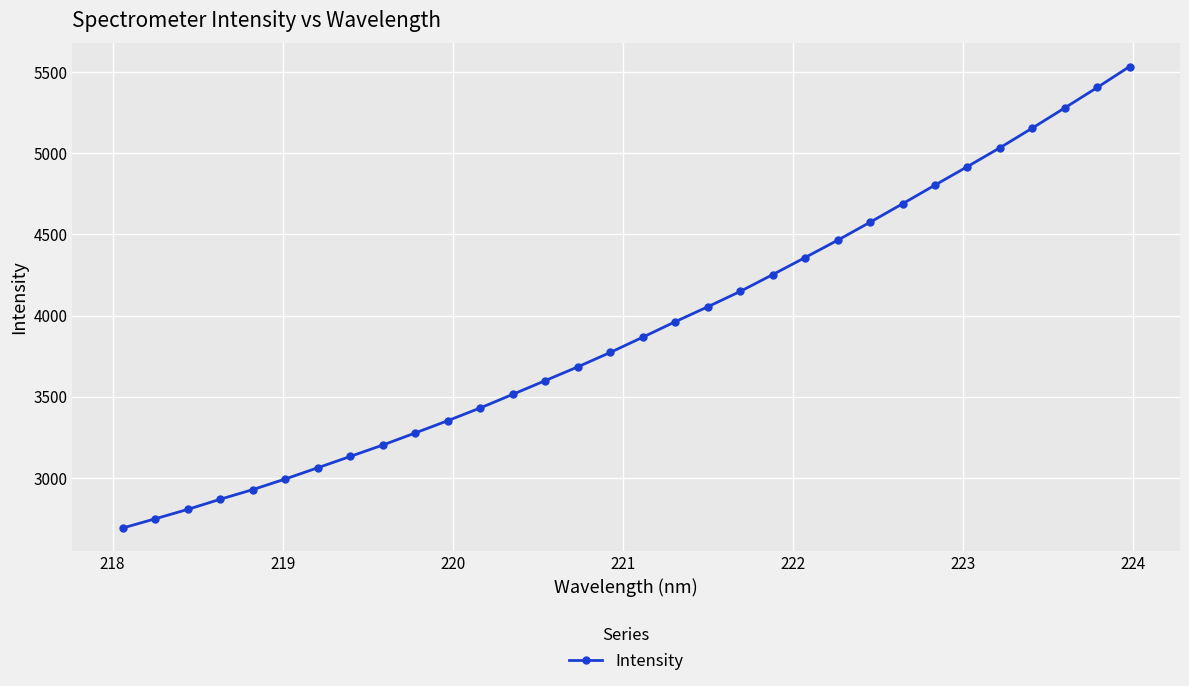

True or false: there are more than 2 points higher than both neighbors.

False